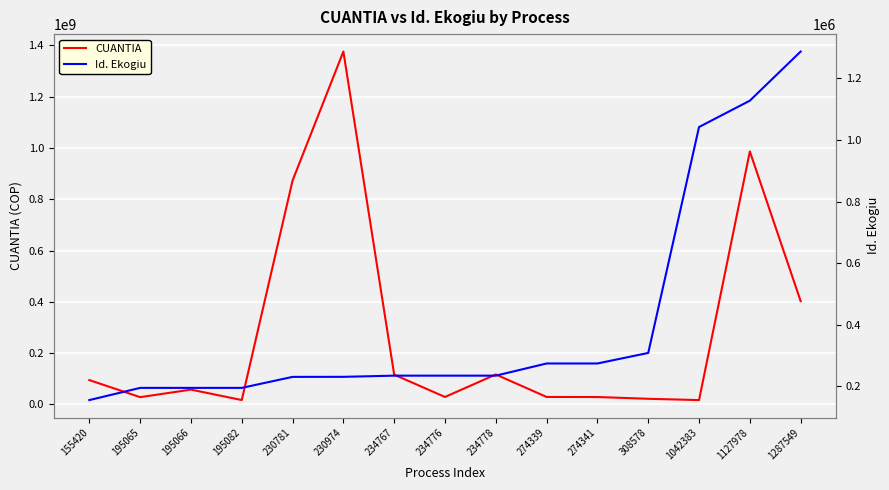

How many data points in CUANTIA are less than 57890397?

7